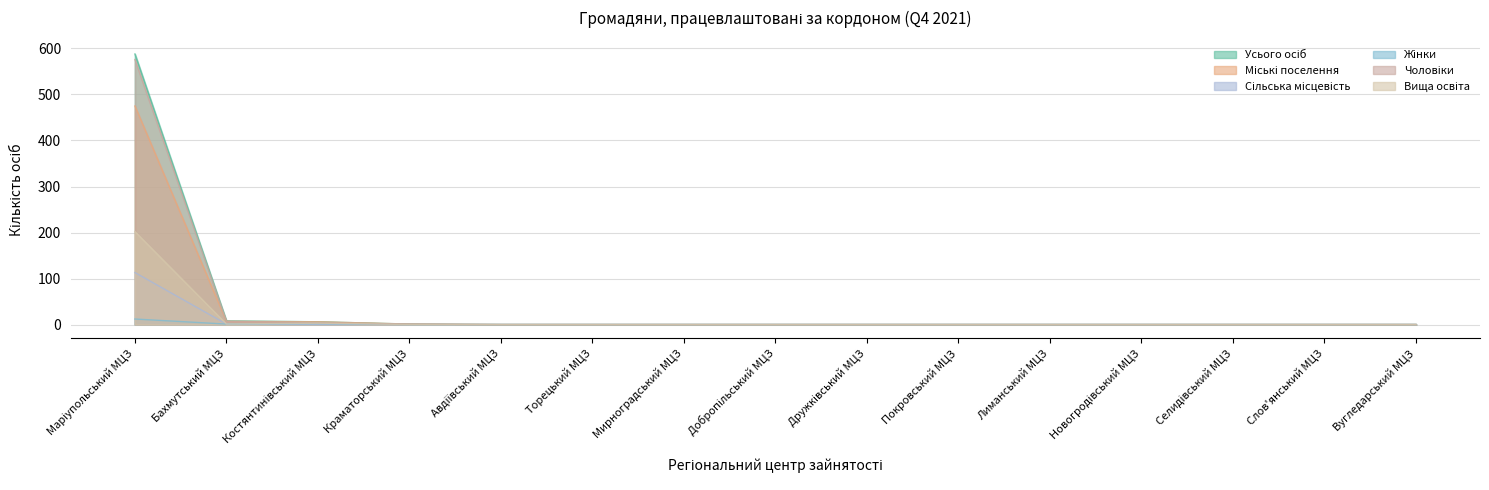

Is the value of Сільська місцевість at Новогродівський МЦЗ greater than the value of Жінки at Костянтинівський МЦЗ?

No